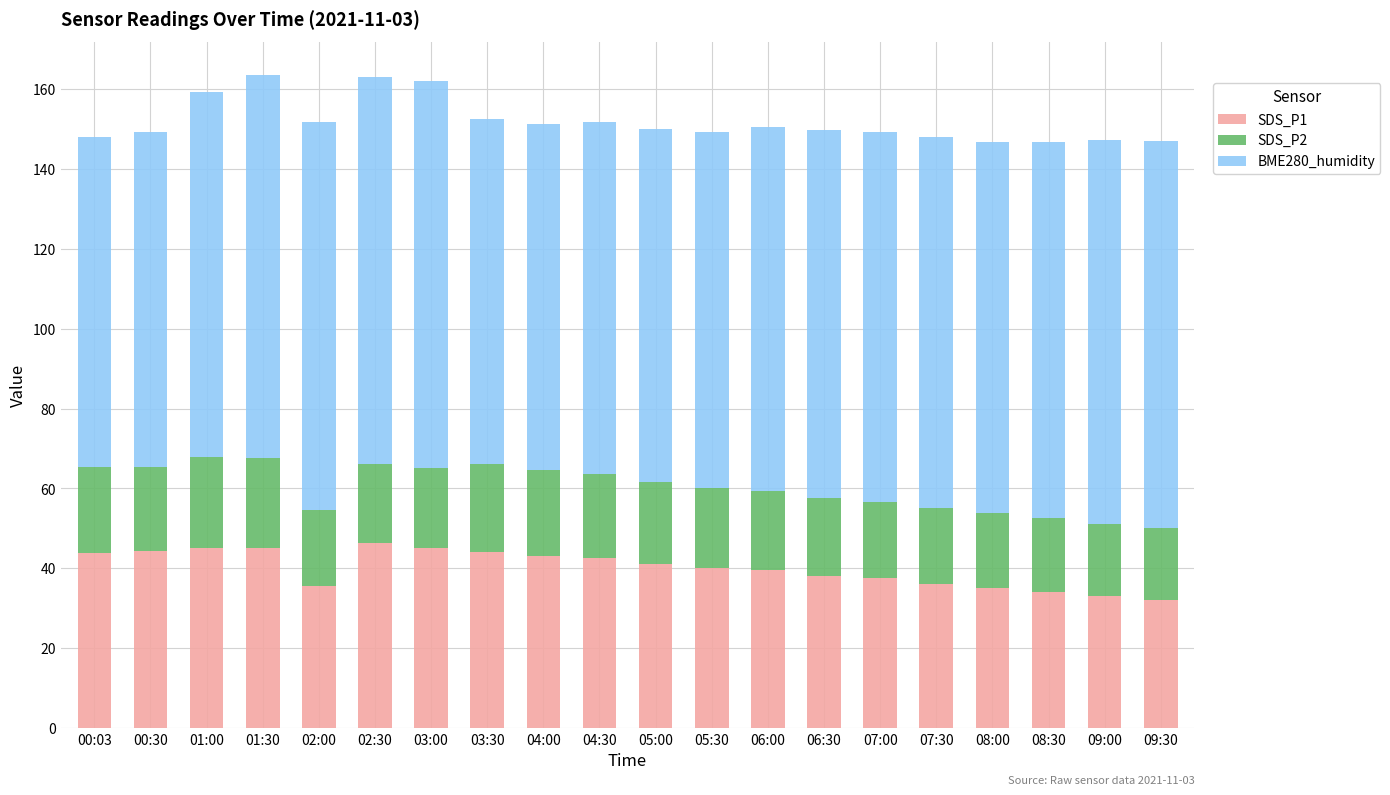

What is the sum of the SDS_P1 values at 00:03 and 08:00?

79.0